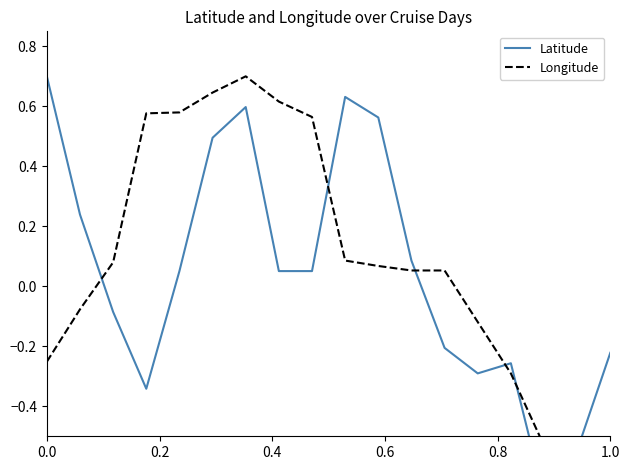

The value of Latitude at 1.0 is 0.2. True or false?

False